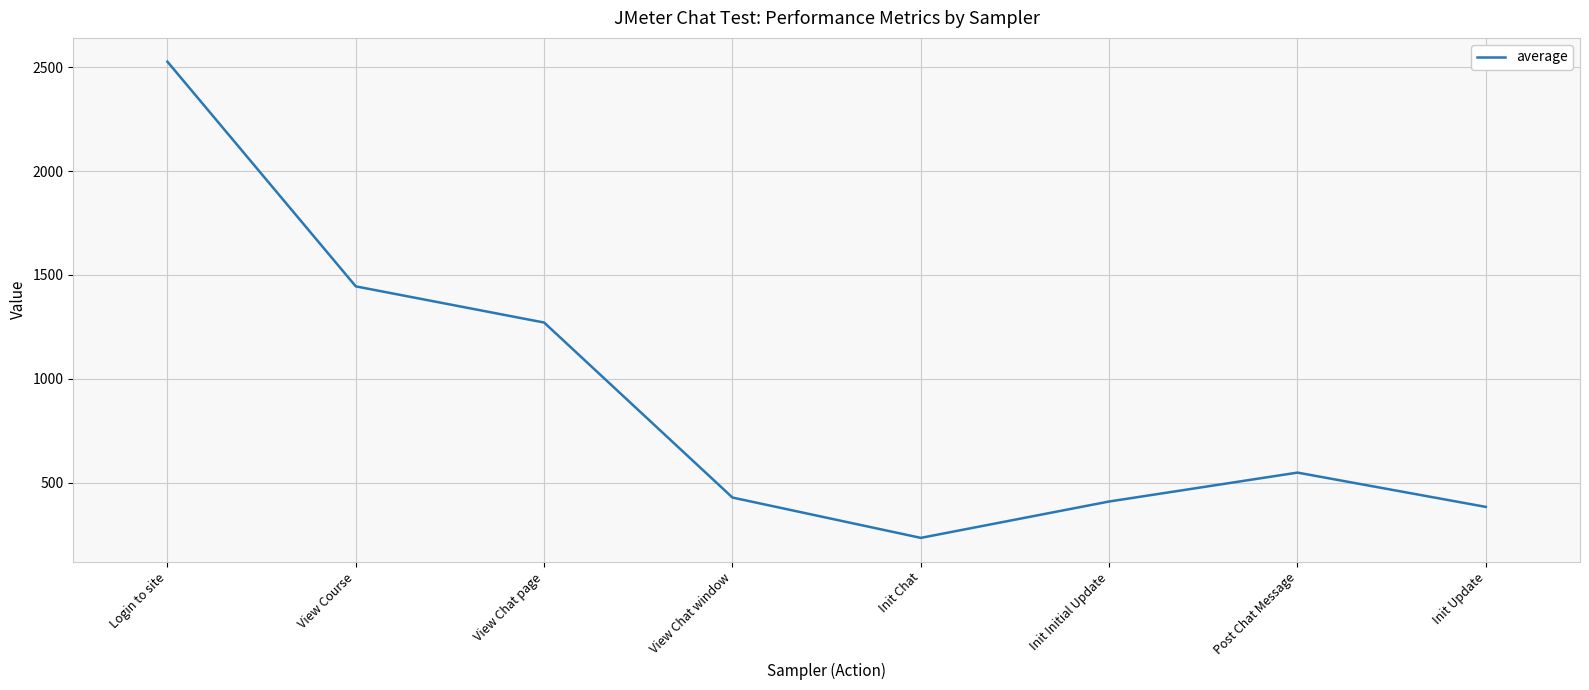

What is the minimum value shown in the chart?

235